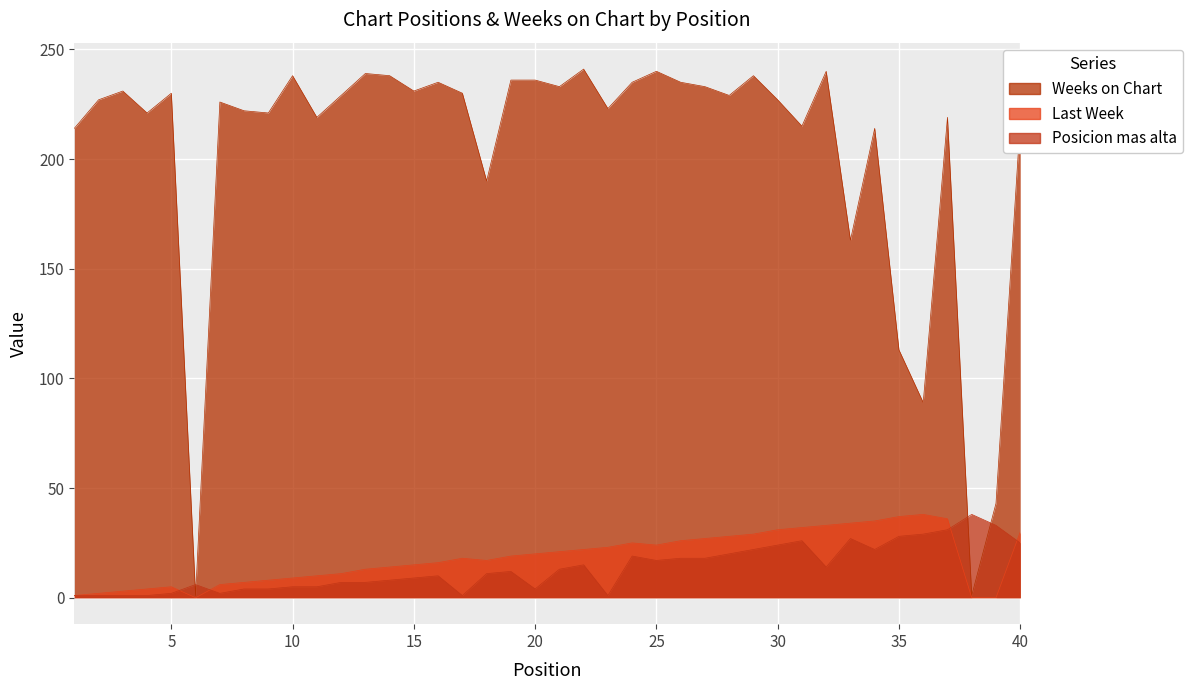

Rank the series at 35 from highest to lowest value.

Weeks on Chart, Last Week, Posicion mas alta